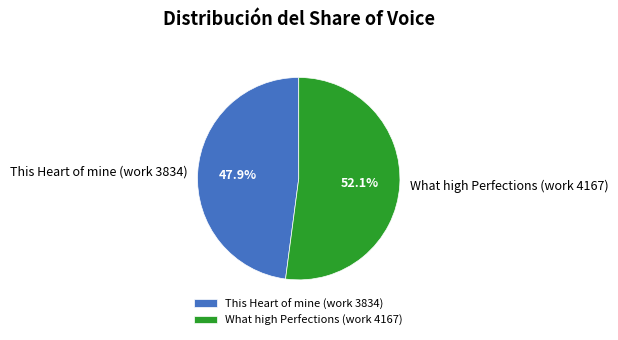

Which has a higher value, This Heart of mine (work 3834) or What high Perfections (work 4167)?

What high Perfections (work 4167)